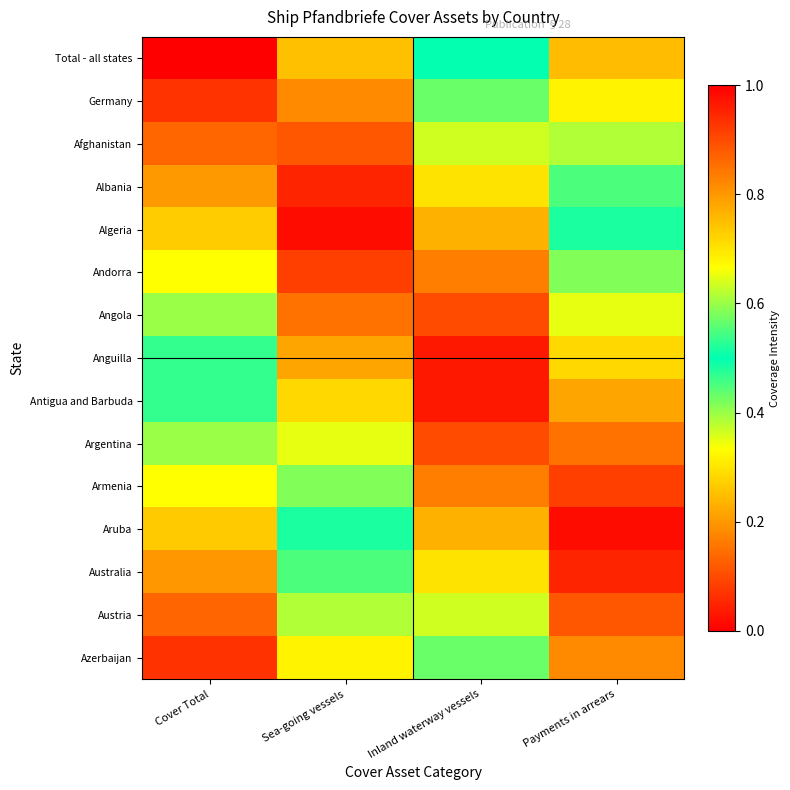

Reading right to left, transcribe all the data shown in this chart.

Total - all states: Payments in arrears=0.8	Inland waterway vessels=0.5	Sea-going vessels=0.2	Cover Total=0.0
Germany: Payments in arrears=0.7	Inland waterway vessels=0.4	Sea-going vessels=0.2	Cover Total=0.1
Afghanistan: Payments in arrears=0.6	Inland waterway vessels=0.4	Sea-going vessels=0.1	Cover Total=0.1
Albania: Payments in arrears=0.6	Inland waterway vessels=0.3	Sea-going vessels=0.0	Cover Total=0.2
Algeria: Payments in arrears=0.5	Inland waterway vessels=0.2	Sea-going vessels=0.0	Cover Total=0.3
Andorra: Payments in arrears=0.4	Inland waterway vessels=0.2	Sea-going vessels=0.1	Cover Total=0.3
Angola: Payments in arrears=0.3	Inland waterway vessels=0.1	Sea-going vessels=0.2	Cover Total=0.4
Anguilla: Payments in arrears=0.3	Inland waterway vessels=0.0	Sea-going vessels=0.2	Cover Total=0.5
Antigua and Barbuda: Payments in arrears=0.2	Inland waterway vessels=0.0	Sea-going vessels=0.3	Cover Total=0.5
Argentina: Payments in arrears=0.2	Inland waterway vessels=0.1	Sea-going vessels=0.3	Cover Total=0.6
Armenia: Payments in arrears=0.1	Inland waterway vessels=0.2	Sea-going vessels=0.4	Cover Total=0.7
Aruba: Payments in arrears=0.0	Inland waterway vessels=0.2	Sea-going vessels=0.5	Cover Total=0.7
Australia: Payments in arrears=0.1	Inland waterway vessels=0.3	Sea-going vessels=0.6	Cover Total=0.8
Austria: Payments in arrears=0.1	Inland waterway vessels=0.4	Sea-going vessels=0.6	Cover Total=0.9
Azerbaijan: Payments in arrears=0.2	Inland waterway vessels=0.4	Sea-going vessels=0.7	Cover Total=0.9